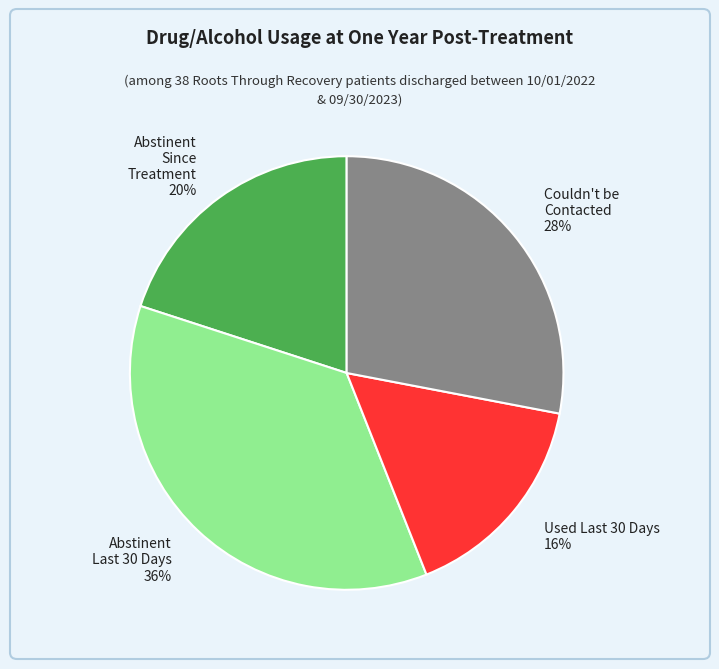

The Couldn't be Contacted slice represents 28% of the pie. True or false?

True